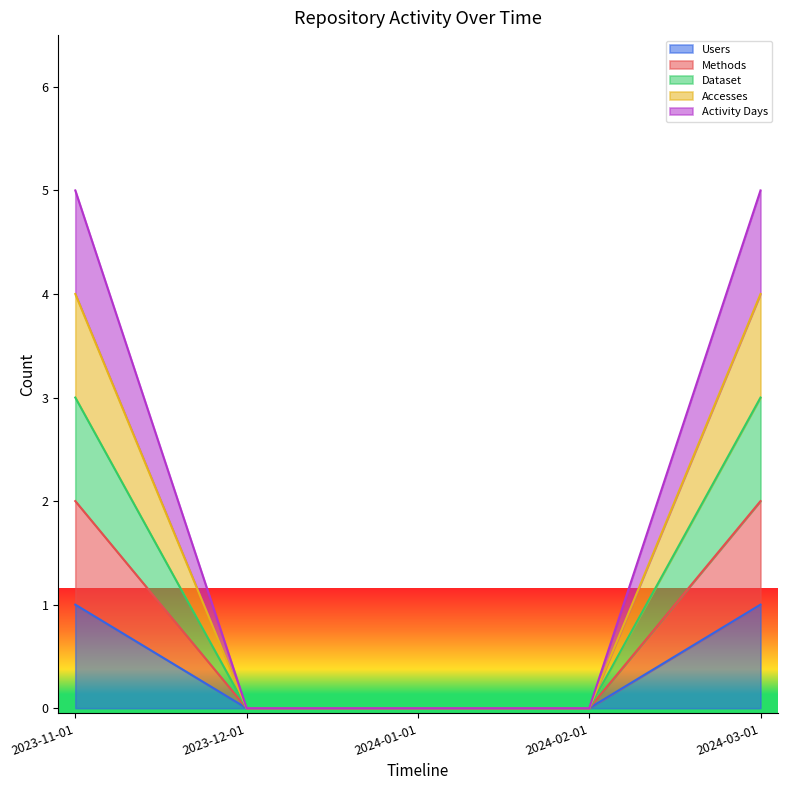

Does the chart display data point markers on the line(s)?

No